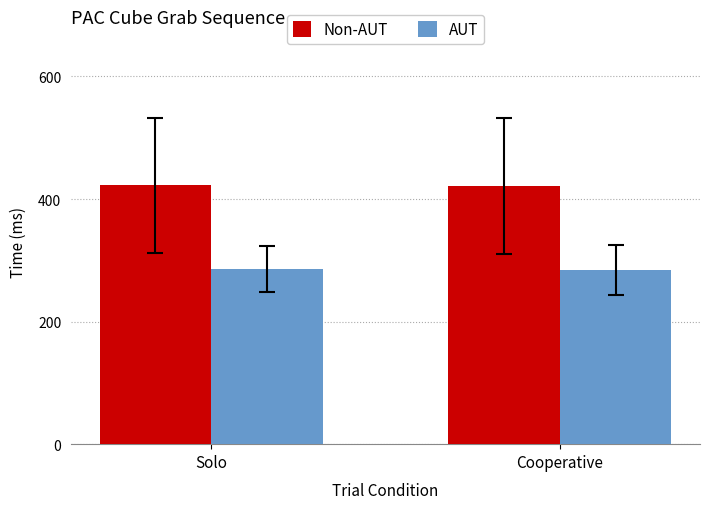

What is the spread (max minus min) of values at Solo?

136.8